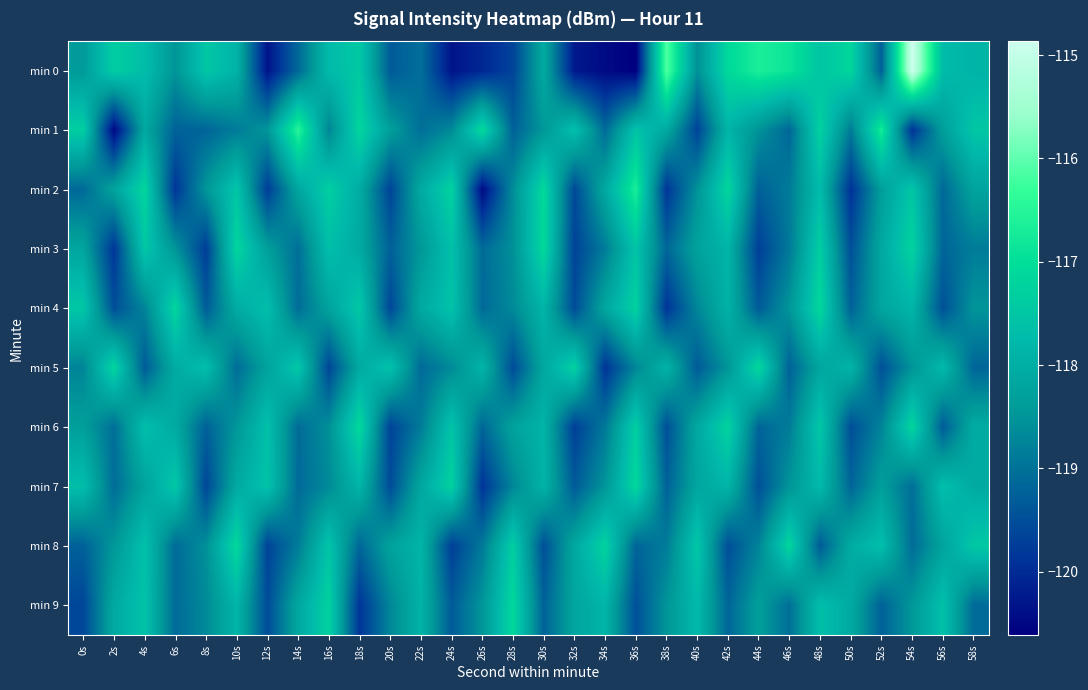

Reading right to left, list all the values displayed in this chart.

min 0: 58s=-117.9	56s=-117.7	54s=-114.9	52s=-119.3	50s=-117.2	48s=-117.5	46s=-116.9	44s=-116.7	42s=-117.1	40s=-118.6	38s=-116.1	36s=-120.6	34s=-120.5	32s=-120.2	30s=-118.1	28s=-119.7	26s=-120.0	24s=-120.3	22s=-119.0	20s=-119.3	18s=-117.4	16s=-117.7	14s=-119.1	12s=-120.3	10s=-117.9	8s=-117.5	6s=-118.5	4s=-117.7	2s=-117.3	0s=-118.4
min 1: 58s=-117.5	56s=-118.3	54s=-119.9	52s=-116.7	50s=-118.9	48s=-117.3	46s=-119.2	44s=-118.5	42s=-117.9	40s=-119.7	38s=-118.1	36s=-117.6	34s=-119.1	32s=-117.6	30s=-118.5	28s=-119.2	26s=-117.1	24s=-118.7	22s=-119.0	20s=-118.3	18s=-117.2	16s=-118.7	14s=-116.5	12s=-118.5	10s=-118.9	8s=-119.2	6s=-119.2	4s=-118.1	2s=-120.5	0s=-117.3
min 2: 58s=-118.2	56s=-119.1	54s=-117.5	52s=-118.3	50s=-119.9	48s=-117.7	46s=-118.9	44s=-119.3	42s=-117.2	40s=-118.5	38s=-119.9	36s=-116.7	34s=-118.1	32s=-119.6	30s=-117.1	28s=-118.6	26s=-120.5	24s=-117.2	22s=-118.1	20s=-119.7	18s=-118.0	16s=-117.3	14s=-118.2	12s=-119.7	10s=-117.5	8s=-118.5	6s=-119.9	4s=-117.2	2s=-118.2	0s=-119.1
min 3: 58s=-118.9	56s=-119.2	54s=-117.2	52s=-118.1	50s=-119.5	48s=-117.3	46s=-118.9	44s=-119.7	42s=-117.9	40s=-118.3	38s=-119.2	36s=-117.5	34s=-118.9	32s=-119.7	30s=-117.1	28s=-118.6	26s=-119.1	24s=-117.6	22s=-118.5	20s=-119.2	18s=-118.1	16s=-117.7	14s=-119.0	12s=-118.3	10s=-117.2	8s=-119.7	6s=-118.5	4s=-117.5	2s=-119.9	0s=-118.2
min 4: 58s=-118.5	56s=-119.5	54s=-117.9	52s=-118.2	50s=-119.2	48s=-117.1	46s=-118.5	44s=-119.3	42s=-117.9	40s=-118.7	38s=-119.9	36s=-117.3	34s=-118.2	32s=-119.5	30s=-117.9	28s=-118.7	26s=-119.1	24s=-117.6	22s=-118.1	20s=-119.6	18s=-117.5	16s=-118.2	14s=-119.1	12s=-117.7	10s=-118.0	8s=-119.3	6s=-117.2	4s=-118.7	2s=-119.5	0s=-117.5
min 5: 58s=-119.2	56s=-117.7	54s=-118.5	52s=-119.5	50s=-117.9	48s=-118.2	46s=-119.2	44s=-117.1	42s=-118.5	40s=-119.3	38s=-117.9	36s=-118.7	34s=-119.9	32s=-117.3	30s=-118.2	28s=-119.5	26s=-117.9	24s=-118.7	22s=-119.1	20s=-117.6	18s=-118.1	16s=-119.6	14s=-117.5	12s=-118.2	10s=-119.1	8s=-117.7	6s=-118.0	4s=-119.3	2s=-117.2	0s=-118.7
min 6: 58s=-118.0	56s=-119.3	54s=-117.2	52s=-118.7	50s=-119.5	48s=-117.5	46s=-118.9	44s=-119.2	42s=-117.2	40s=-118.1	38s=-119.5	36s=-117.3	34s=-118.9	32s=-119.7	30s=-117.9	28s=-118.3	26s=-119.2	24s=-117.5	22s=-118.9	20s=-119.7	18s=-117.1	16s=-118.6	14s=-119.1	12s=-117.6	10s=-118.5	8s=-119.2	6s=-118.1	4s=-117.7	2s=-119.0	0s=-118.3
min 7: 58s=-118.1	56s=-117.7	54s=-119.0	52s=-118.3	50s=-119.2	48s=-117.7	46s=-118.5	44s=-119.5	42s=-117.9	40s=-118.2	38s=-119.2	36s=-117.1	34s=-118.5	32s=-119.3	30s=-117.9	28s=-118.7	26s=-119.9	24s=-117.3	22s=-118.2	20s=-119.5	18s=-117.9	16s=-118.7	14s=-119.1	12s=-117.6	10s=-118.1	8s=-119.6	6s=-117.5	4s=-118.2	2s=-119.1	0s=-117.7
min 8: 58s=-117.5	56s=-118.2	54s=-119.1	52s=-117.7	50s=-118.0	48s=-119.3	46s=-117.2	44s=-118.7	42s=-119.5	40s=-117.5	38s=-118.9	36s=-119.2	34s=-117.2	32s=-118.1	30s=-119.5	28s=-117.3	26s=-118.9	24s=-119.7	22s=-117.9	20s=-118.3	18s=-119.2	16s=-117.5	14s=-118.9	12s=-119.7	10s=-117.1	8s=-118.6	6s=-119.1	4s=-117.6	2s=-118.5	0s=-119.2
min 9: 58s=-119.1	56s=-117.6	54s=-118.5	52s=-119.2	50s=-118.1	48s=-117.7	46s=-119.0	44s=-118.3	42s=-119.2	40s=-117.7	38s=-118.5	36s=-119.5	34s=-117.9	32s=-118.2	30s=-119.2	28s=-117.1	26s=-118.5	24s=-119.3	22s=-117.9	20s=-118.7	18s=-119.9	16s=-117.3	14s=-118.2	12s=-119.5	10s=-117.9	8s=-118.7	6s=-119.1	4s=-117.6	2s=-118.1	0s=-119.6